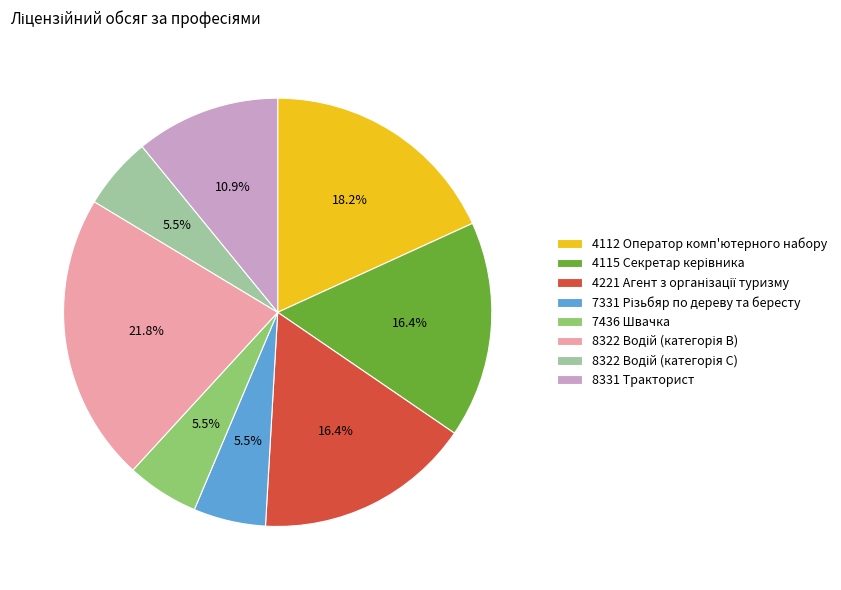

Count the number of slices in the pie.

8